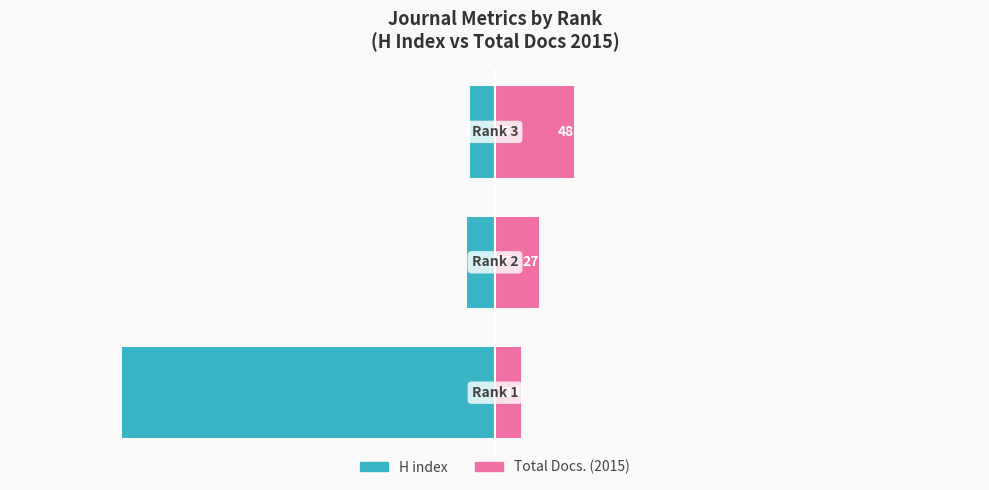

What is the value of the Total Docs. (2015) bar at the 2nd from the left?

27